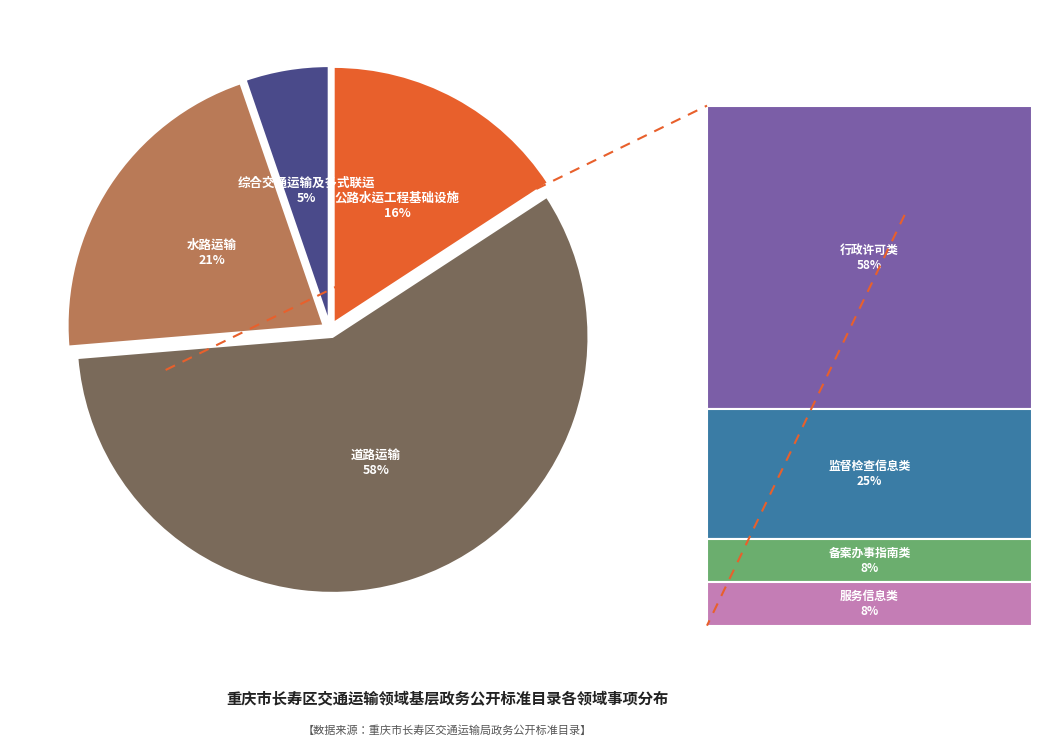

Rank the categories by value from lowest to highest.

综合交通运输及多式联运, 公路水运工程基础设施, 水路运输, 道路运输